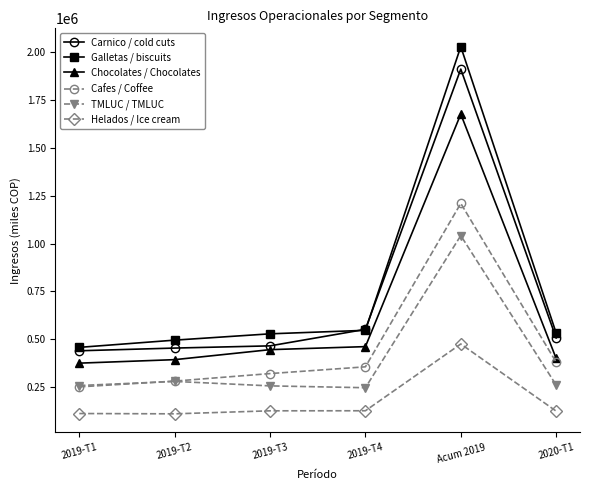

How many lines are shown in the chart?

6